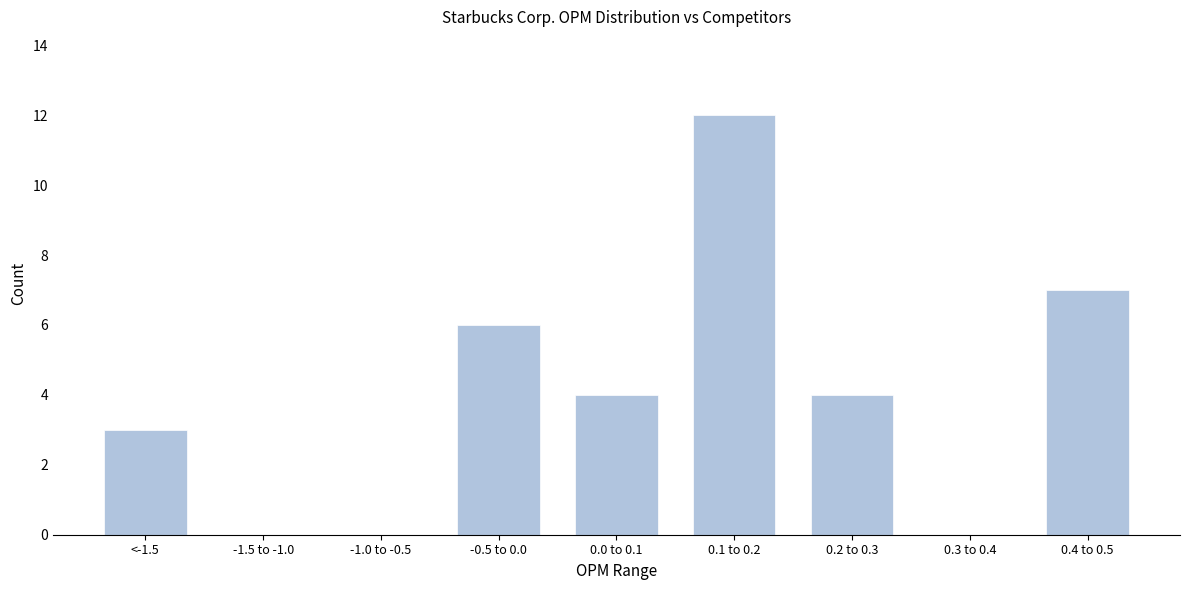

Reading left to right, list all the values displayed in this chart.

<-1.5=3	-1.5 to -1.0=0	-1.0 to -0.5=0	-0.5 to 0.0=6	0.0 to 0.1=4	0.1 to 0.2=12	0.2 to 0.3=4	0.3 to 0.4=0	0.4 to 0.5=7